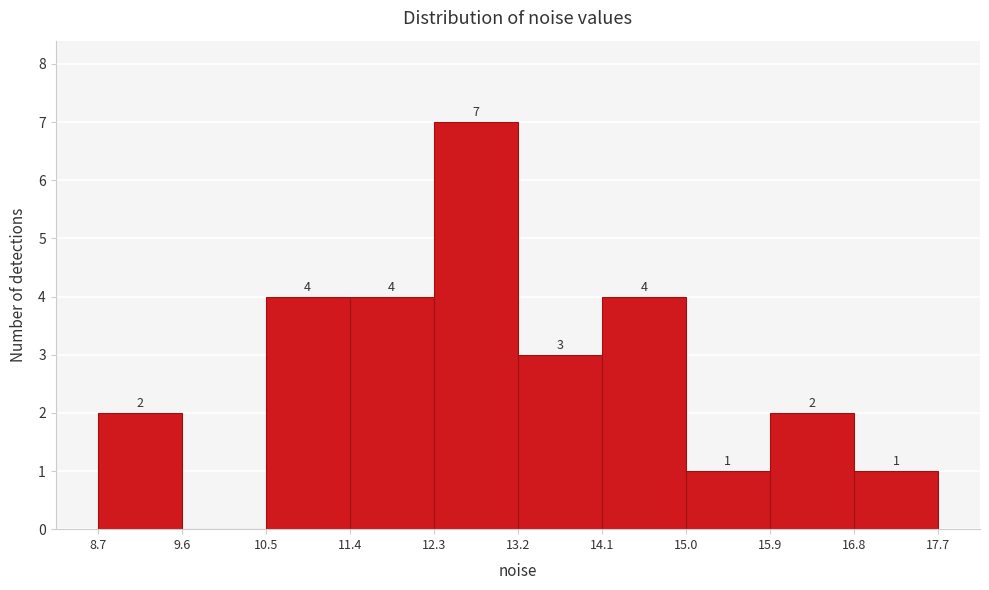

Which range on the x-axis has the tallest bar?

12.3 to 13.2